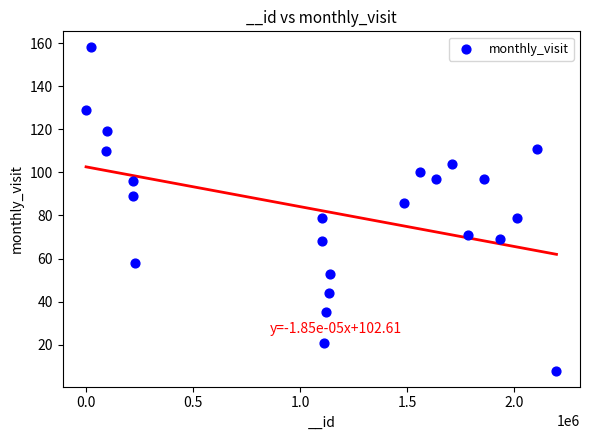

What is the range of Y values (max minus min)?

150